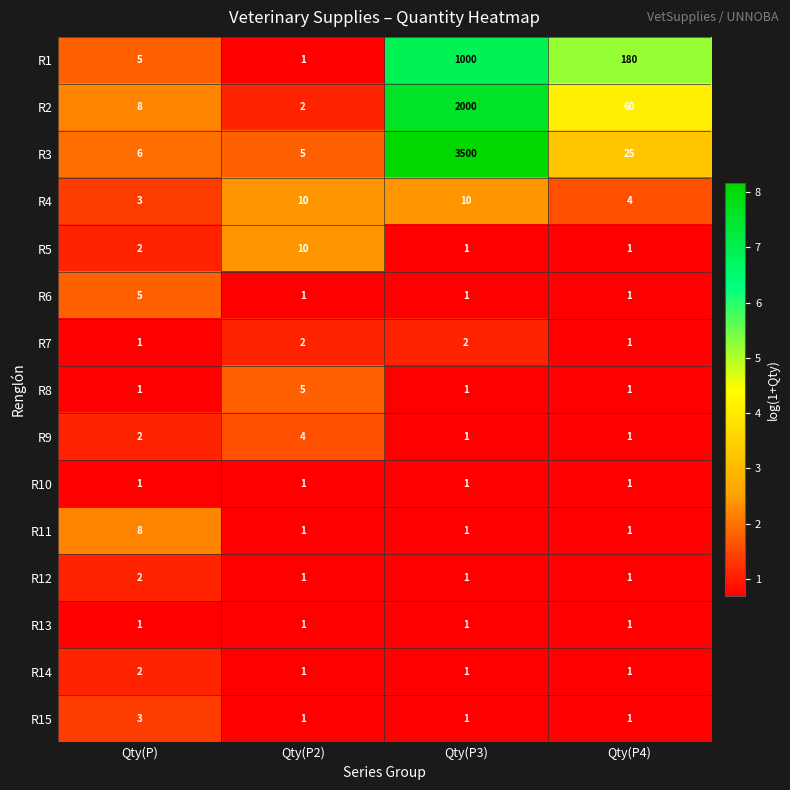

The value of R11 at Qty(P) is 5. True or false?

False